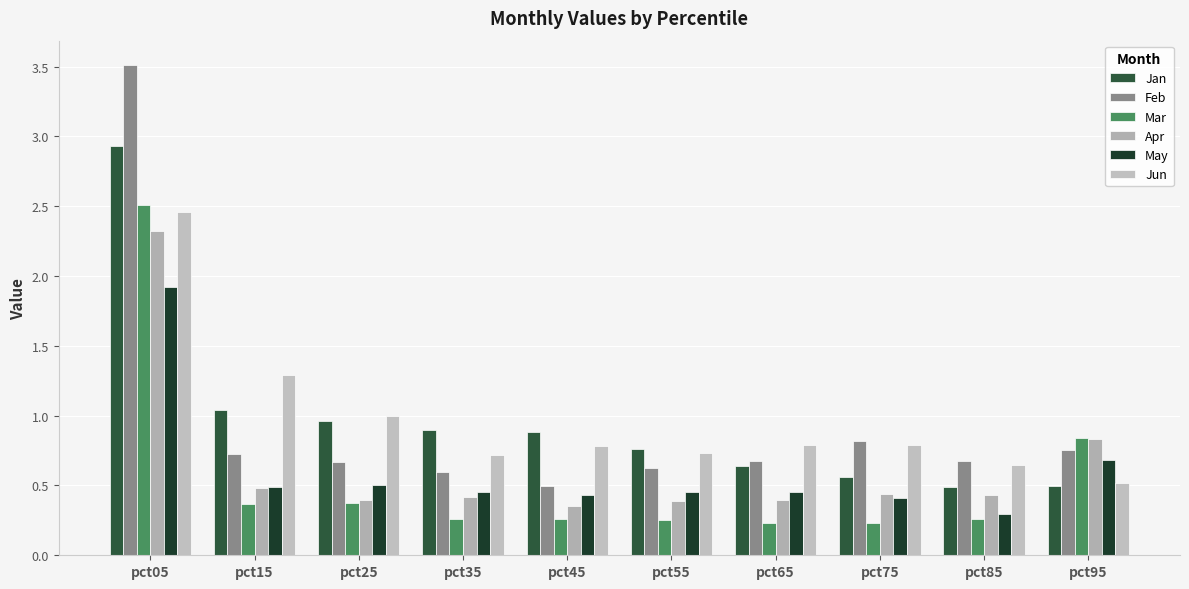

Is it true that Mar equals 0.2 at pct95?

False